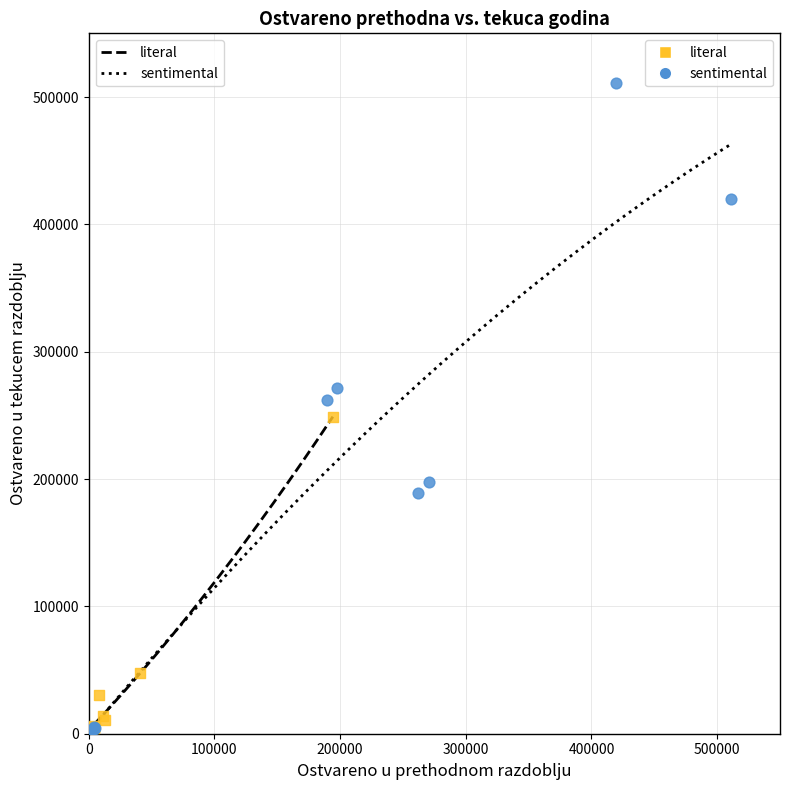

Which series has the widest spread of Y values?

sentimental